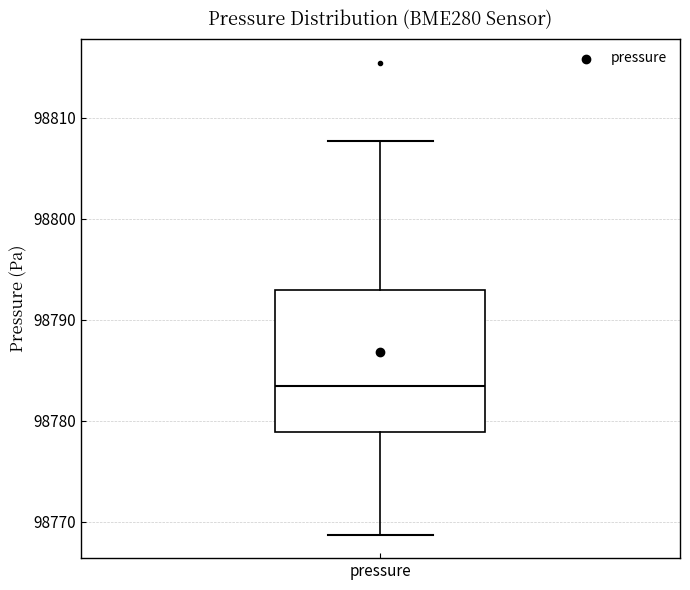

Where is the upper edge of the box for pressure on the y-axis? The values are not printed on the chart, so give them approximately, as read against the axis.

98793